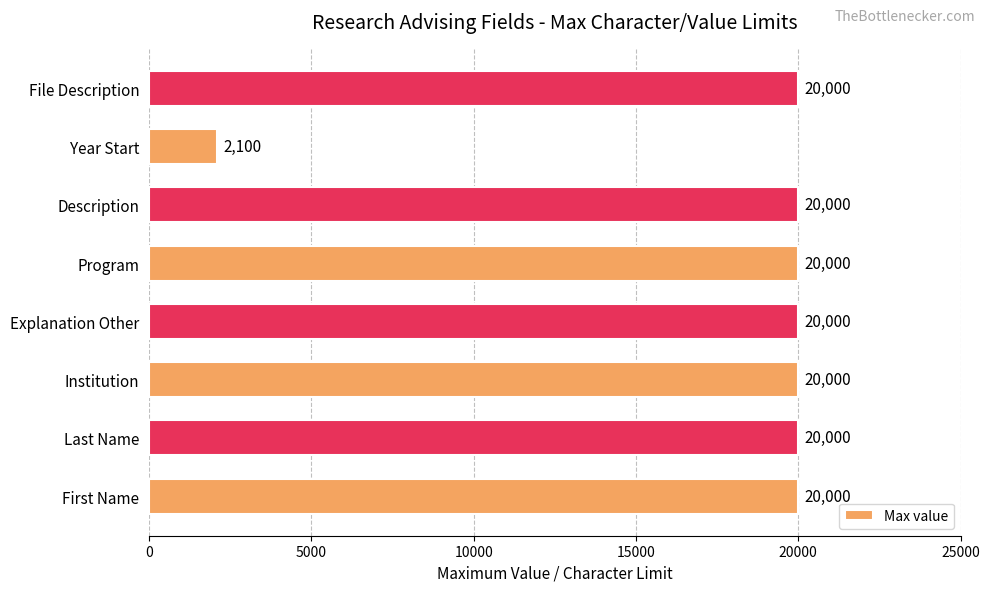

Which label corresponds to the smallest value in the chart?

Year Start